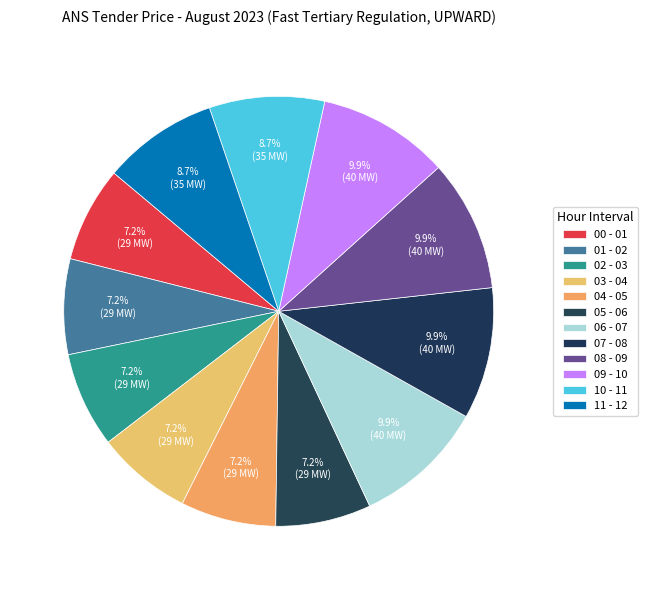

The 06 - 07 slice represents 24% of the pie. True or false?

False